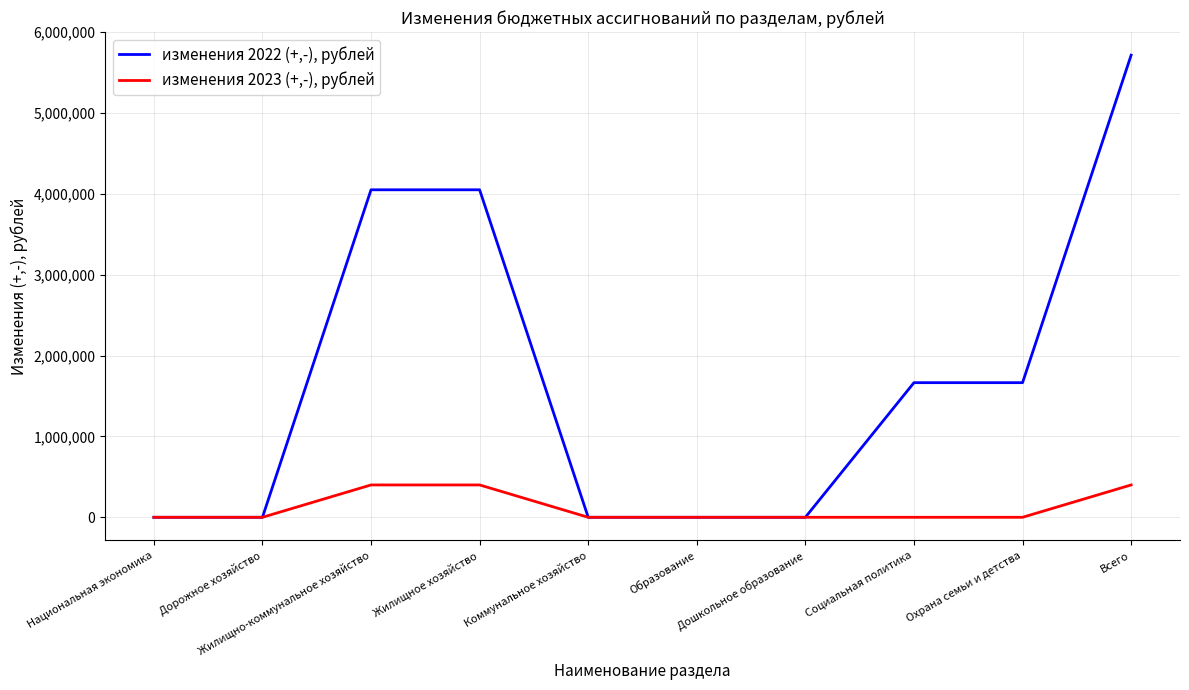

What is the sum of all изменения 2022 (+,-), рублей values?

17144380.7